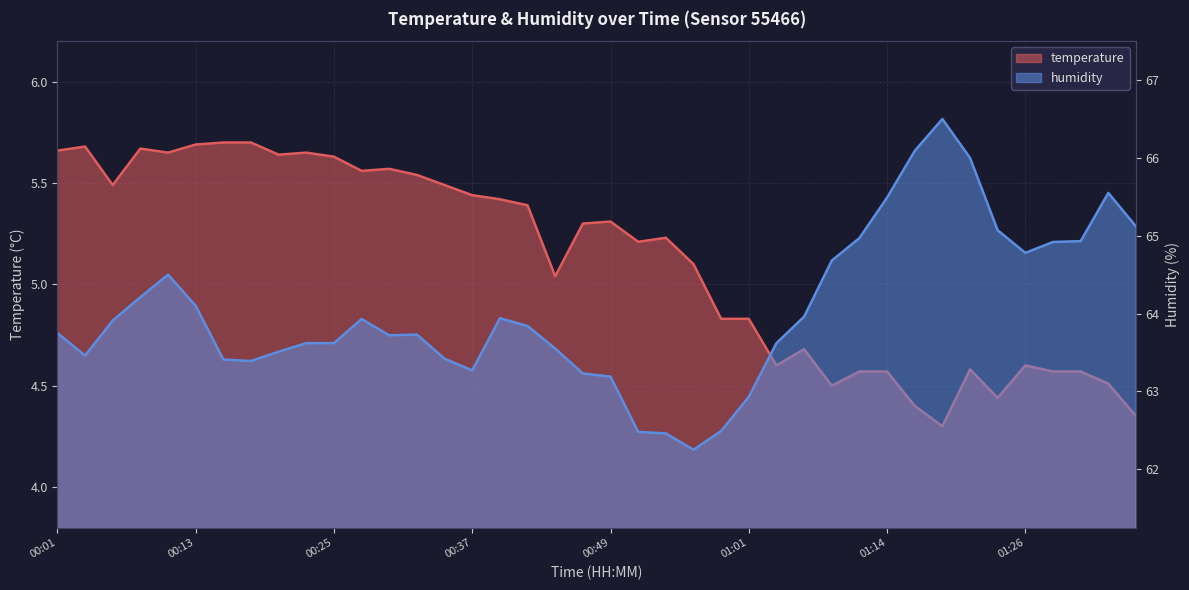

Reading right to left, list all the values displayed in this chart.

temperature: 01:35=4.3	01:33=4.5	01:31=4.6	01:28=4.6	01:26=4.6	01:23=4.4	01:21=4.6	01:18=4.3	01:16=4.4	01:14=4.6	01:11=4.6	01:09=4.5	01:06=4.7	01:04=4.6	01:01=4.8	00:59=4.8	00:57=5.1	00:54=5.2	00:52=5.2	00:49=5.3	00:47=5.3	00:44=5.0	00:42=5.4	00:40=5.4	00:37=5.4	00:35=5.5	00:32=5.5	00:30=5.6	00:27=5.6	00:25=5.6	00:22=5.7	00:20=5.6	00:18=5.7	00:15=5.7	00:13=5.7	00:10=5.7	00:08=5.7	00:05=5.5	00:03=5.7	00:01=5.7
humidity: 01:35=65.1	01:33=65.5	01:31=64.9	01:28=64.9	01:26=64.8	01:23=65.1	01:21=66.0	01:18=66.5	01:16=66.1	01:14=65.5	01:11=65.0	01:09=64.7	01:06=64.0	01:04=63.6	01:01=62.9	00:59=62.5	00:57=62.2	00:54=62.5	00:52=62.5	00:49=63.2	00:47=63.2	00:44=63.5	00:42=63.8	00:40=63.9	00:37=63.3	00:35=63.4	00:32=63.7	00:30=63.7	00:27=63.9	00:25=63.6	00:22=63.6	00:20=63.5	00:18=63.4	00:15=63.4	00:13=64.1	00:10=64.5	00:08=64.2	00:05=63.9	00:03=63.5	00:01=63.8